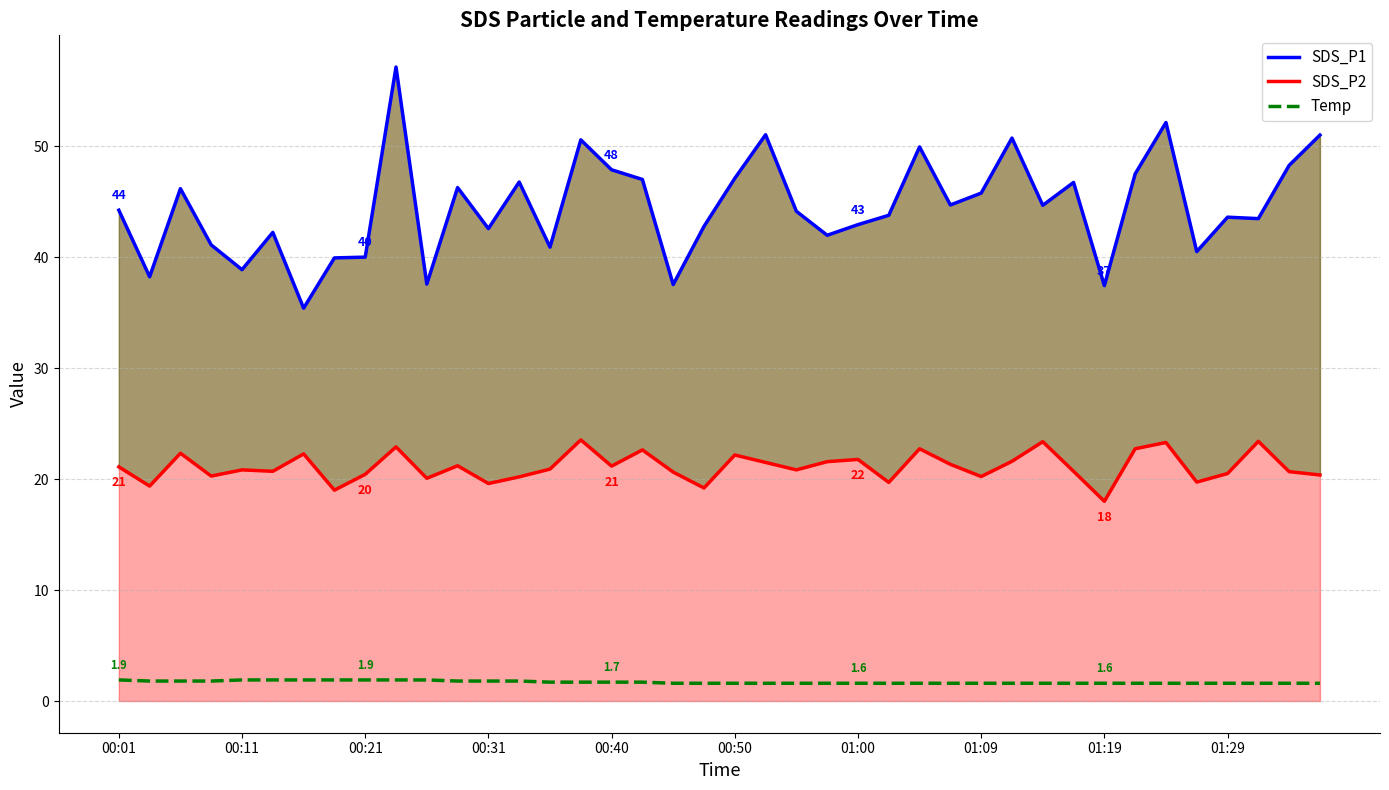

What is the difference between the maximum and second lowest values in the Temp series?

0.3